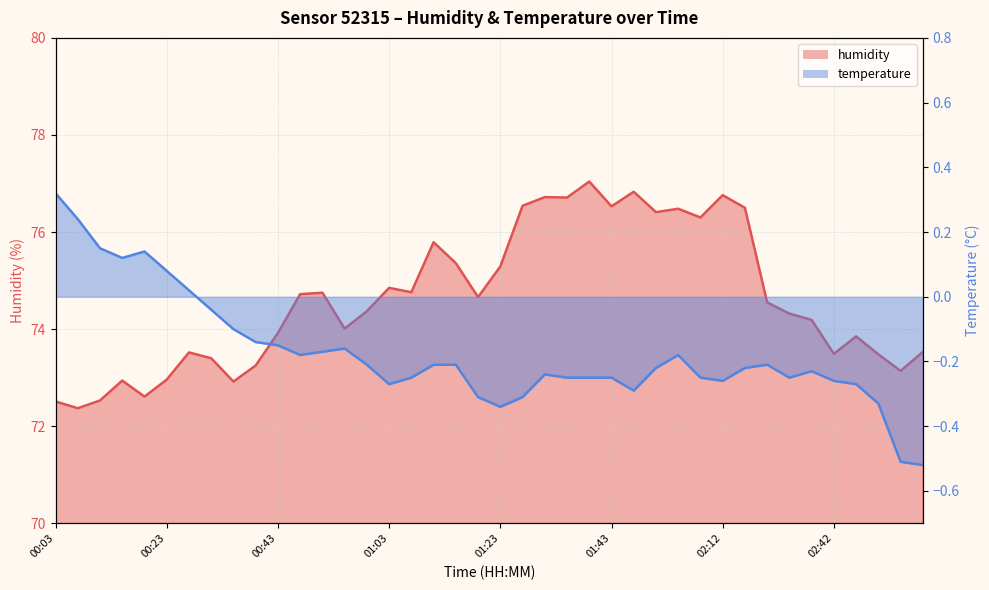

What is the sum of all temperature values?

-7.0